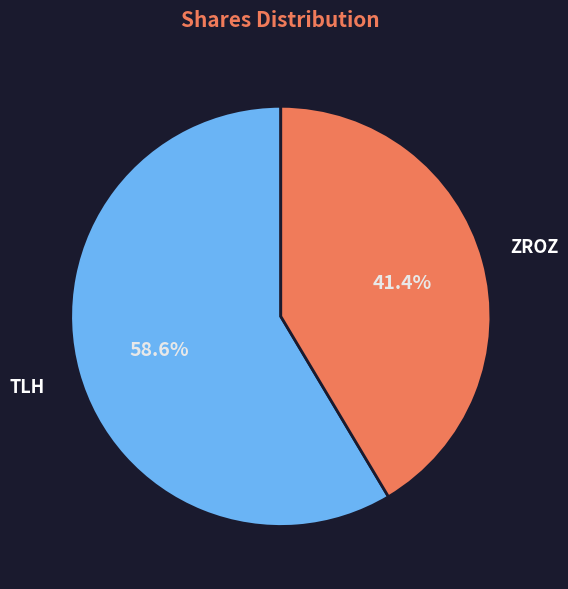

To the nearest percent, what is the difference between the TLH and ZROZ slice percentages?

17%